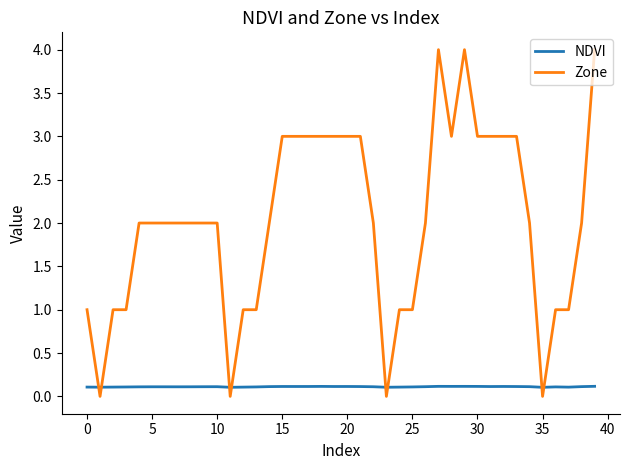

How many series are shown in this chart?

2